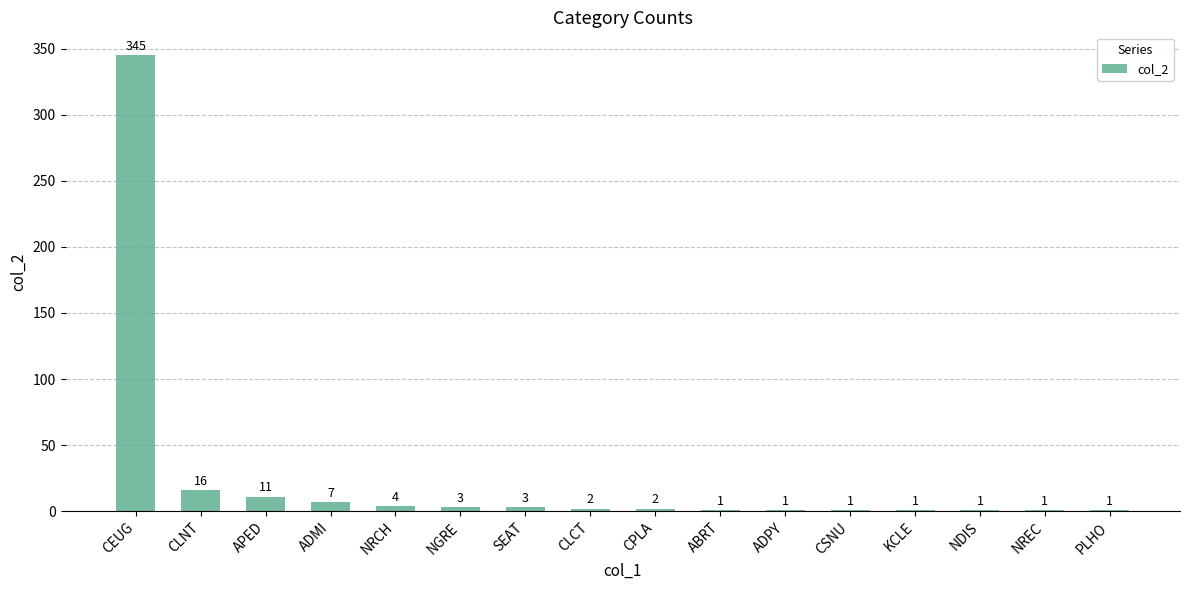

Where does the data first go above 2?

CEUG